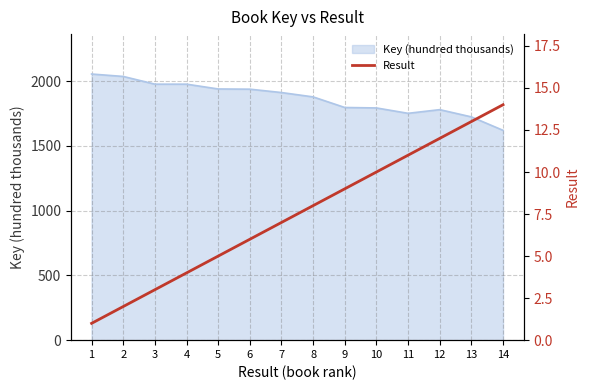

The value of Key (hundred thousands) at 7 is 966.2. True or false?

False